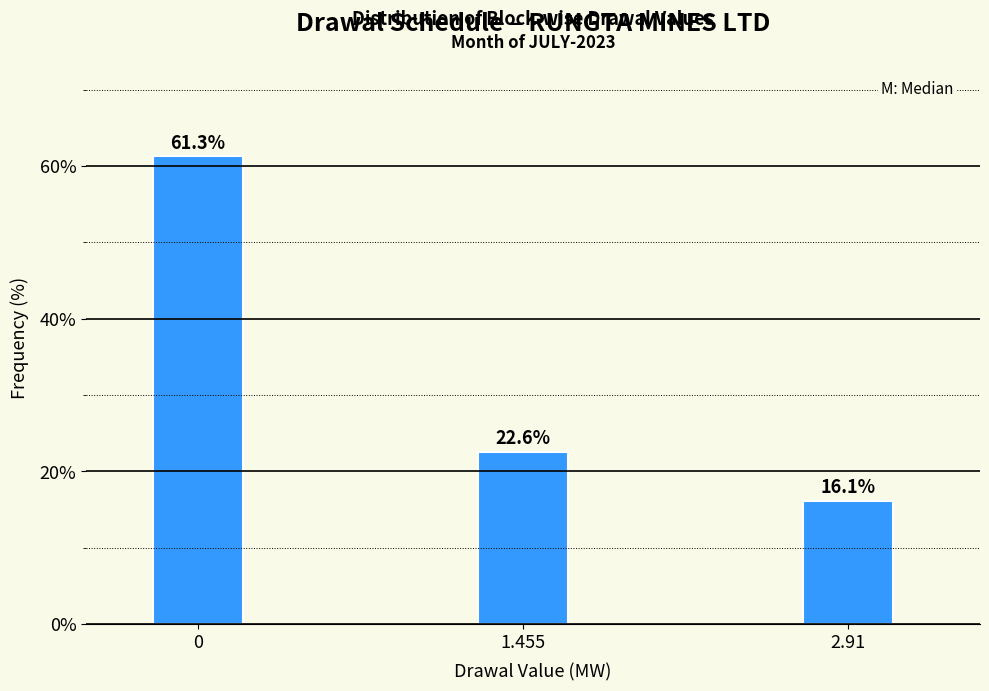

Reading right to left, extract all data points from this chart.

16.1	22.6	61.3